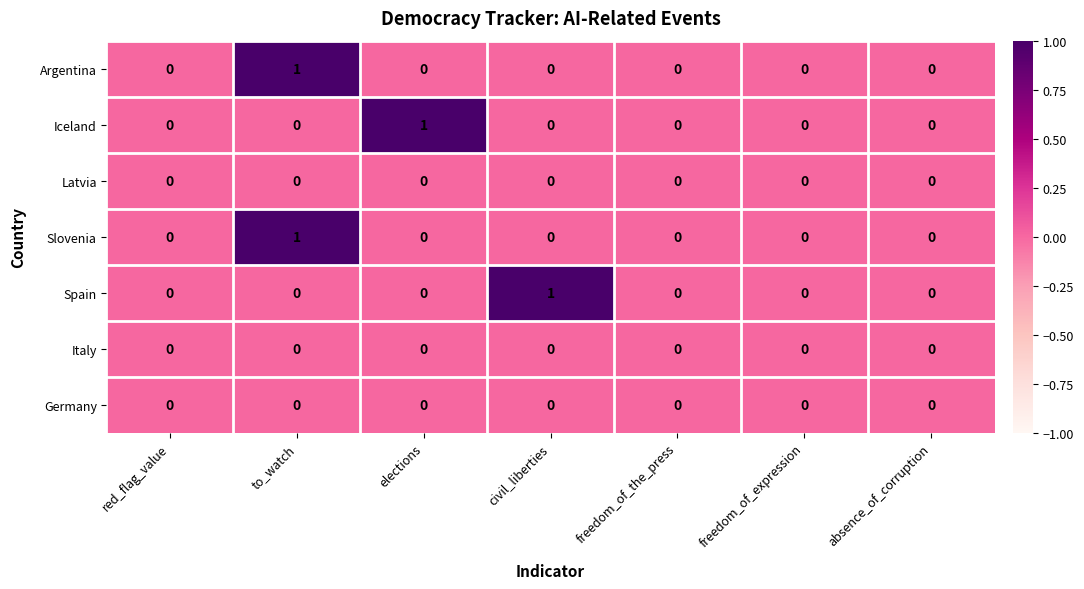

How many data points does each series have?

7